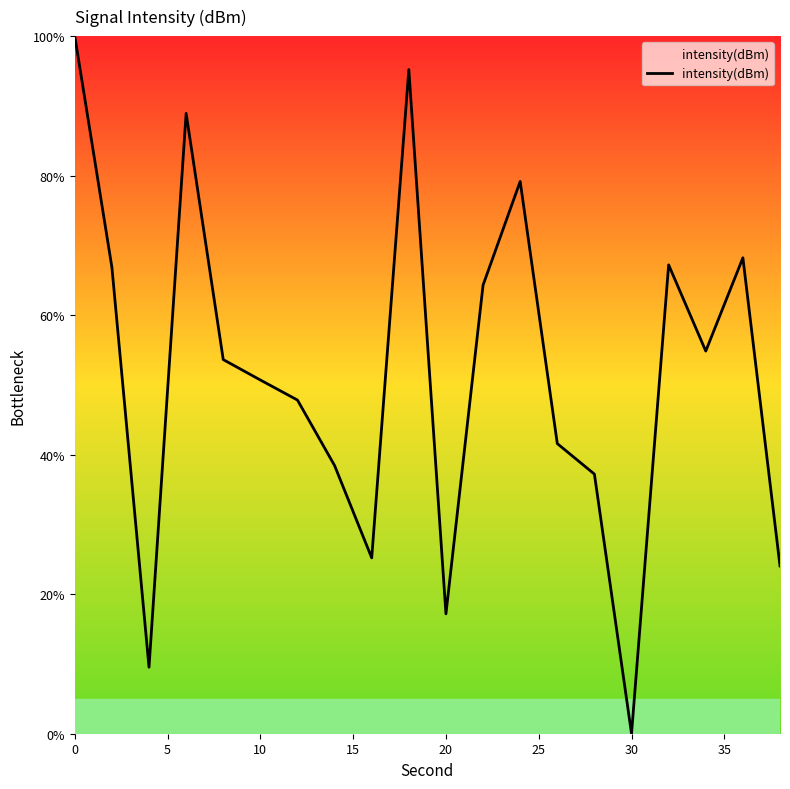

What is the difference between the second highest and second lowest values?

85.7